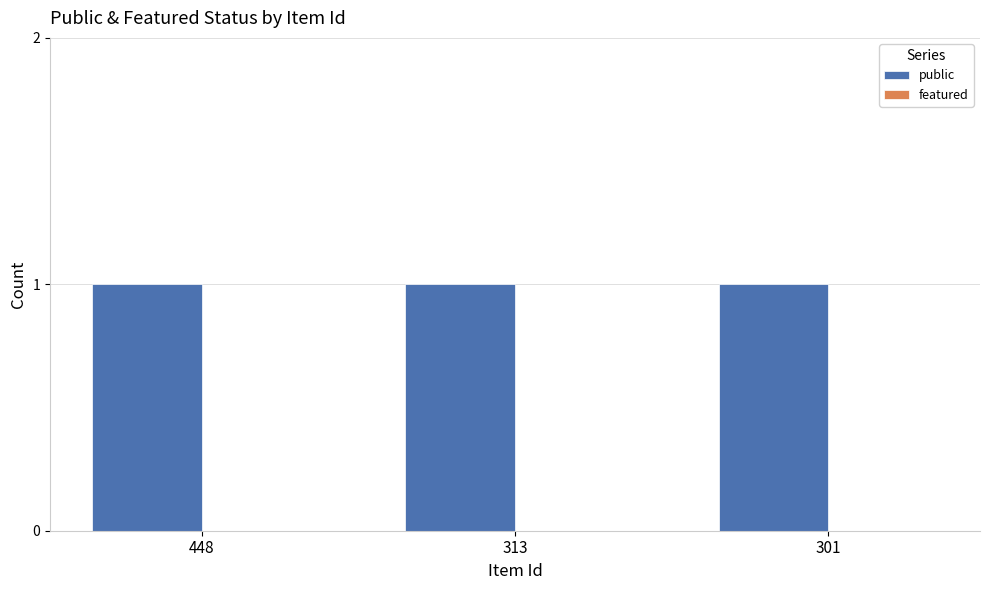

The public series shows 1 at 313. True or false?

True